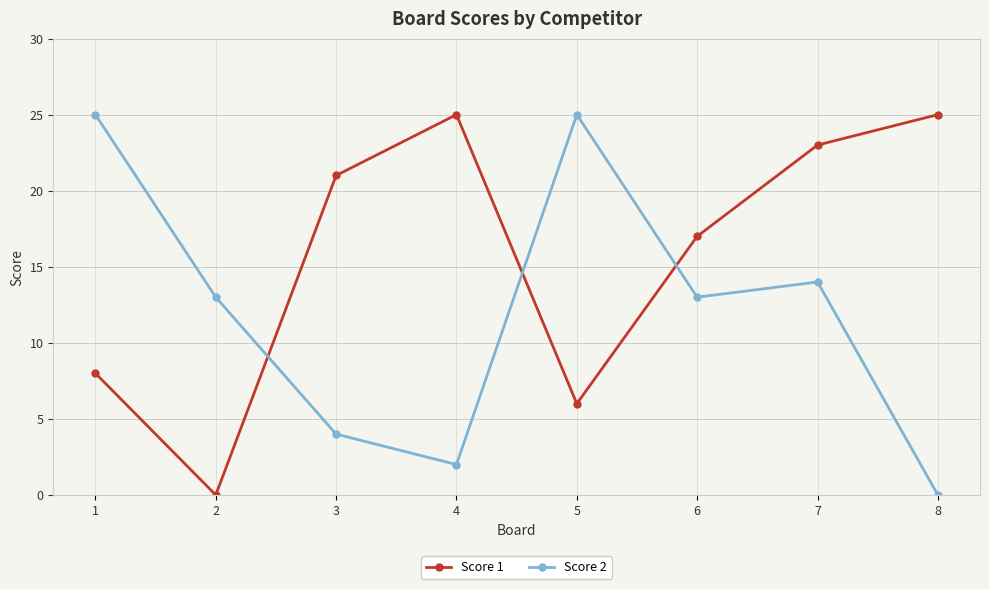

Reading left to right, list all the values displayed in this chart.

Score 1: 1=8	2=0	3=21	4=25	5=6	6=17	7=23	8=25
Score 2: 1=25	2=13	3=4	4=2	5=25	6=13	7=14	8=0